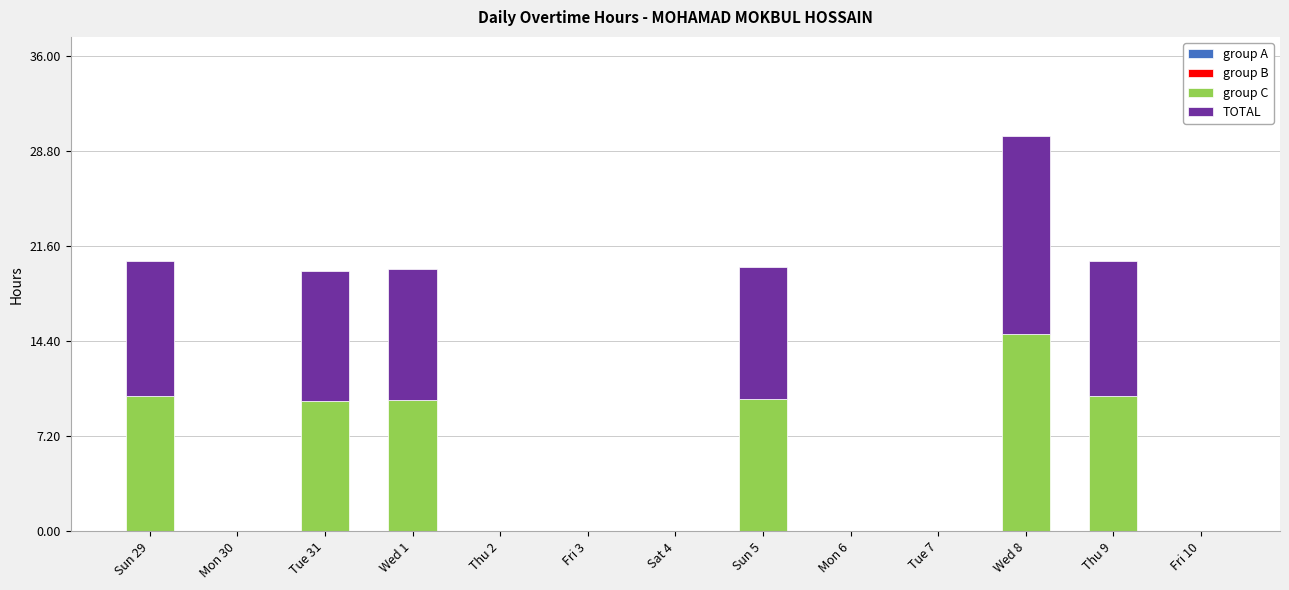

Are the bars horizontal?

No